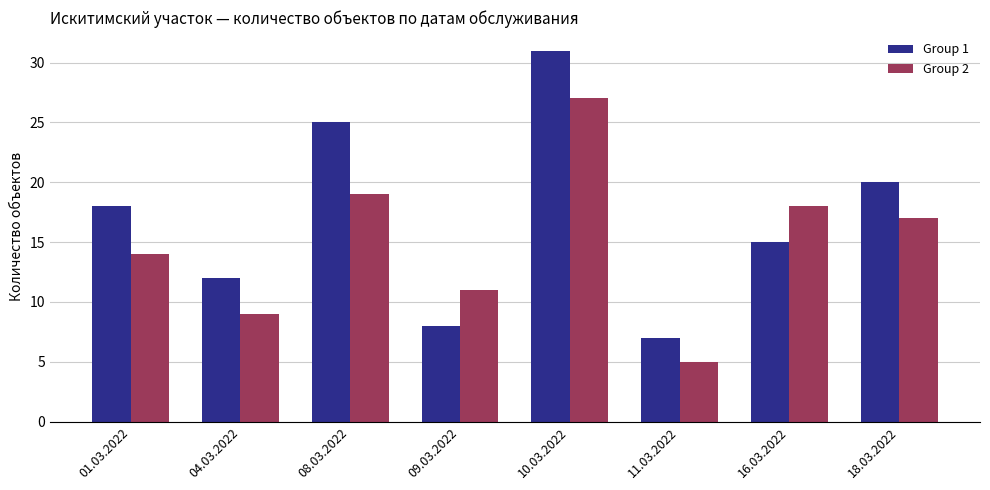

What is the difference between the maximum and minimum values in the Group 1 series?

24